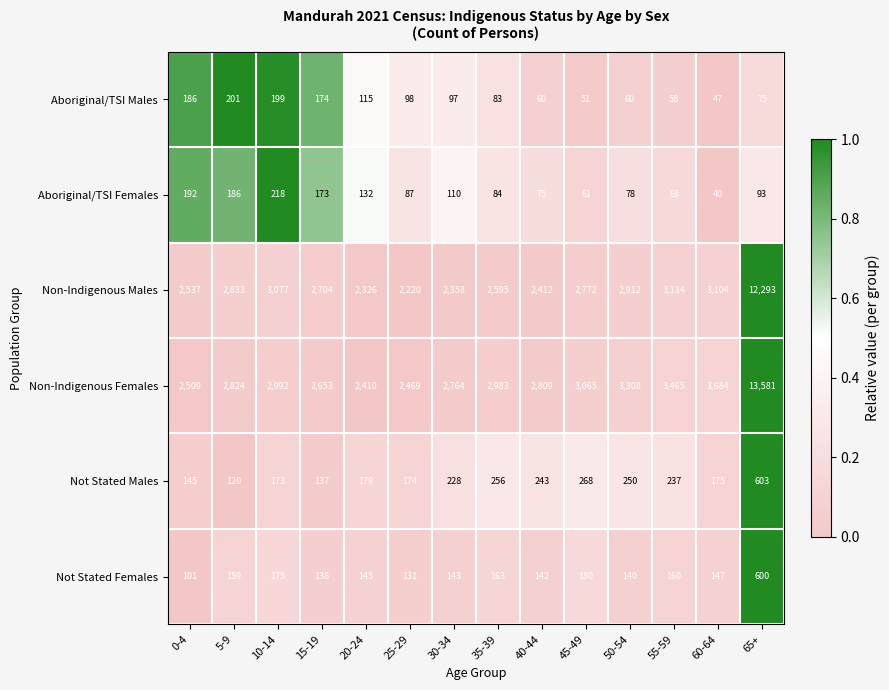

At which category is the sum across all series the highest?

65+